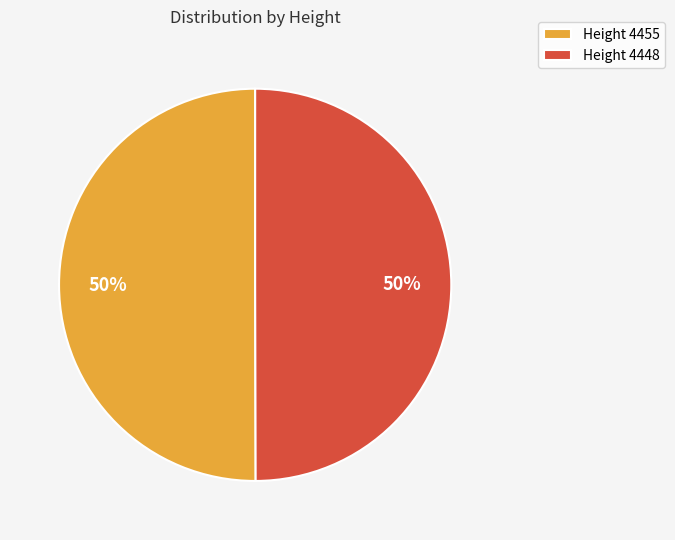

To the nearest percent, what is the combined percentage of Height 4455 and Height 4448?

100%